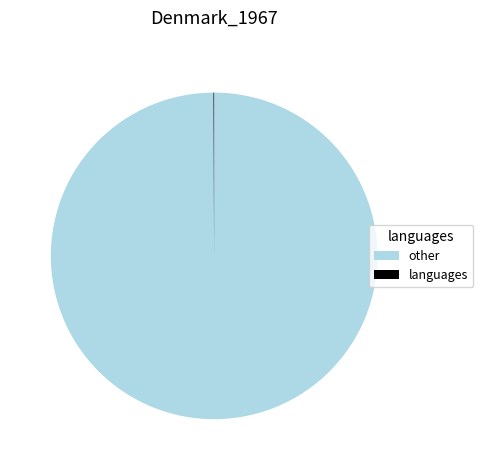

What is the majority slice?

other